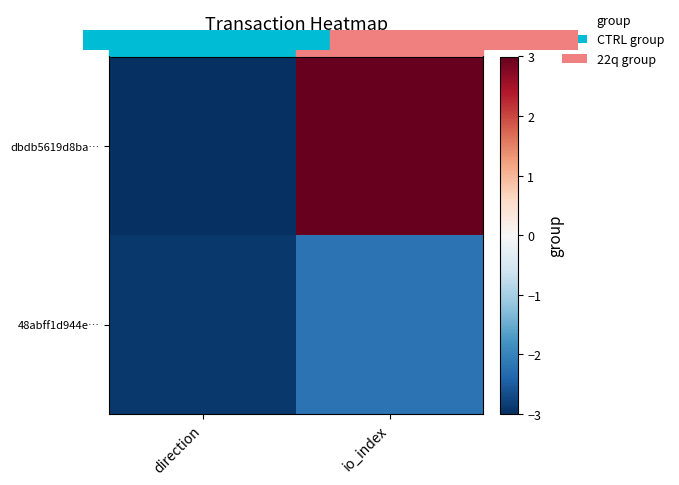

Between direction and io_index, which is larger?

io_index